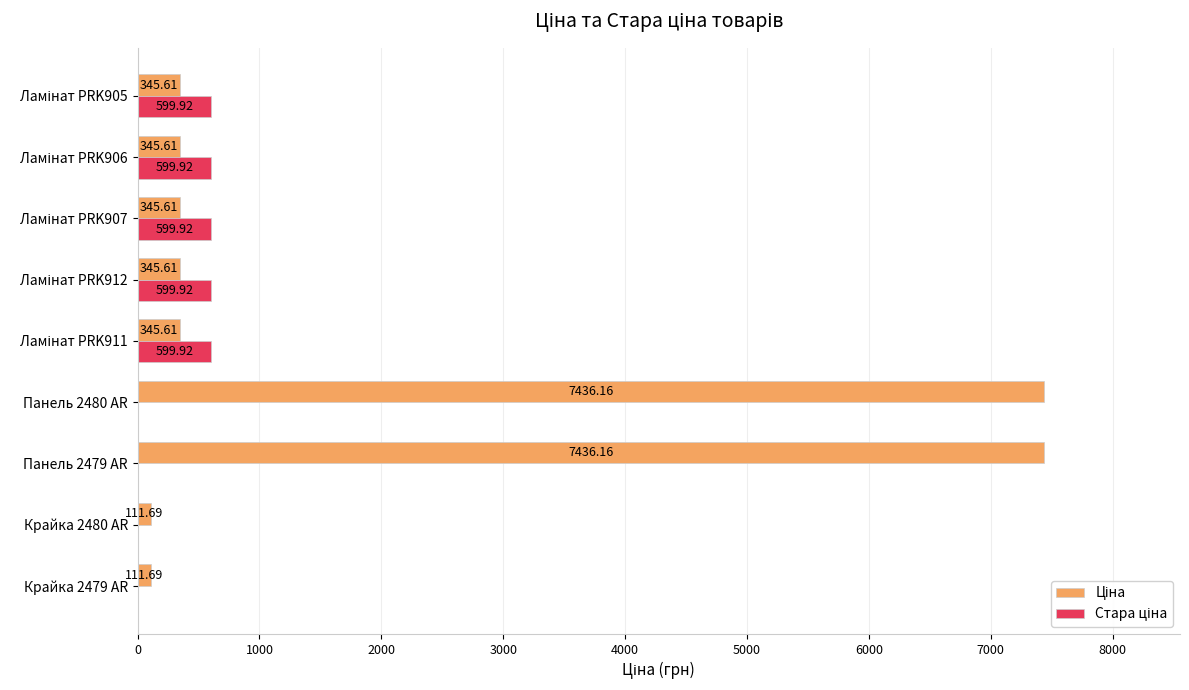

What is the total value across all series at Панель 2480 AR?

7436.2